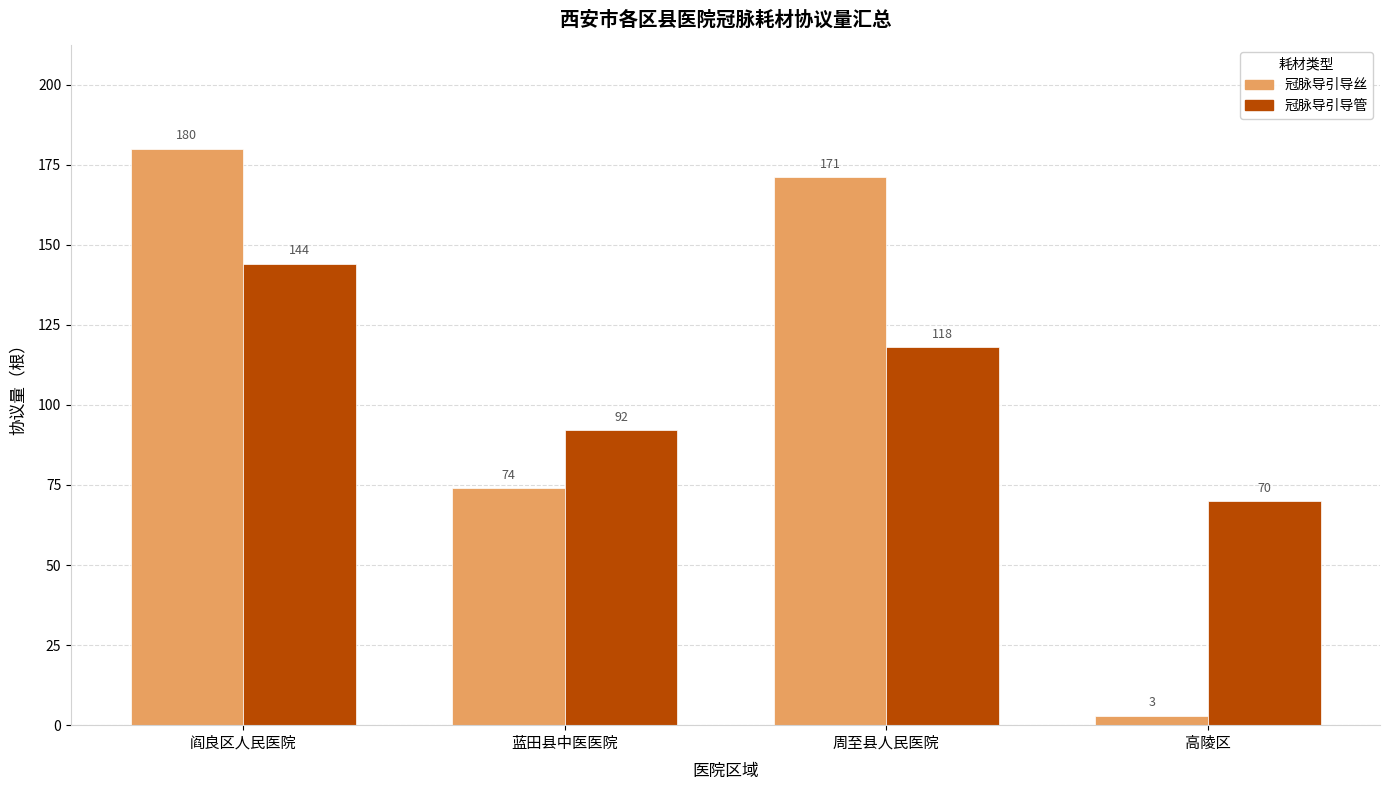

Which series has the largest total across all categories?

冠脉导引导丝